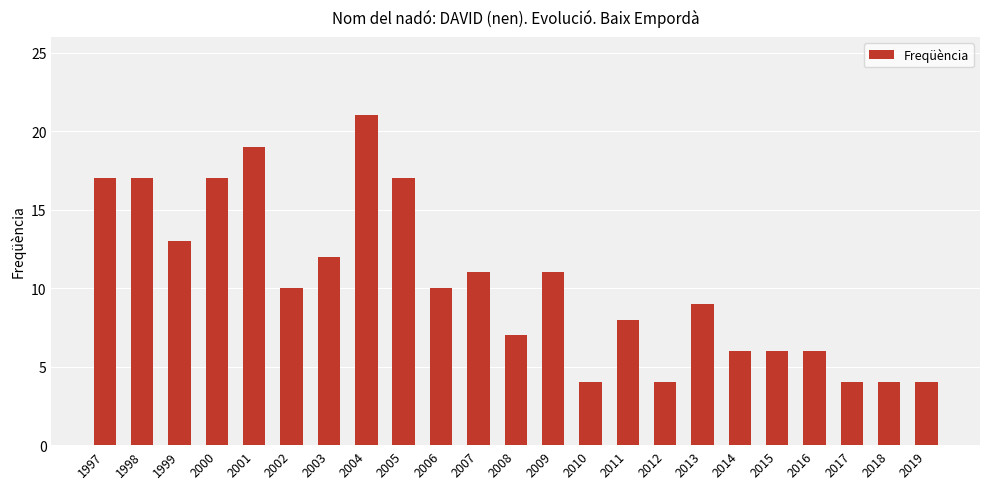

What is the sum of all values?

237